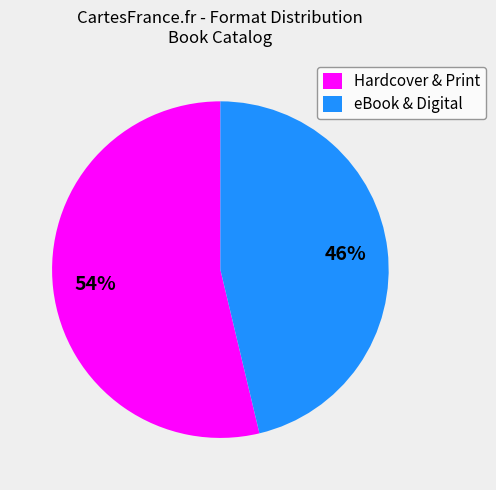

Between eBook & Digital and Hardcover & Print, which is larger?

Hardcover & Print